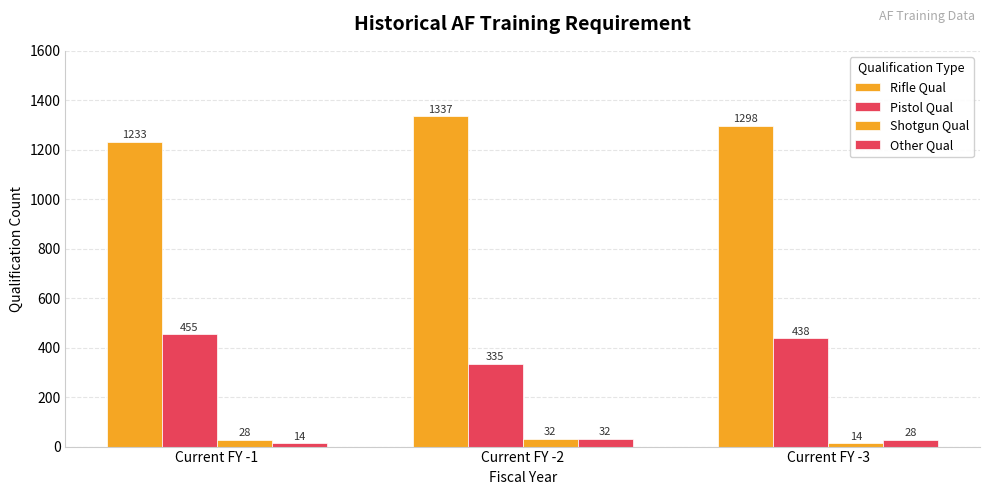

What is the sum of the Pistol Qual values at Current FY -1 and Current FY -2?

790